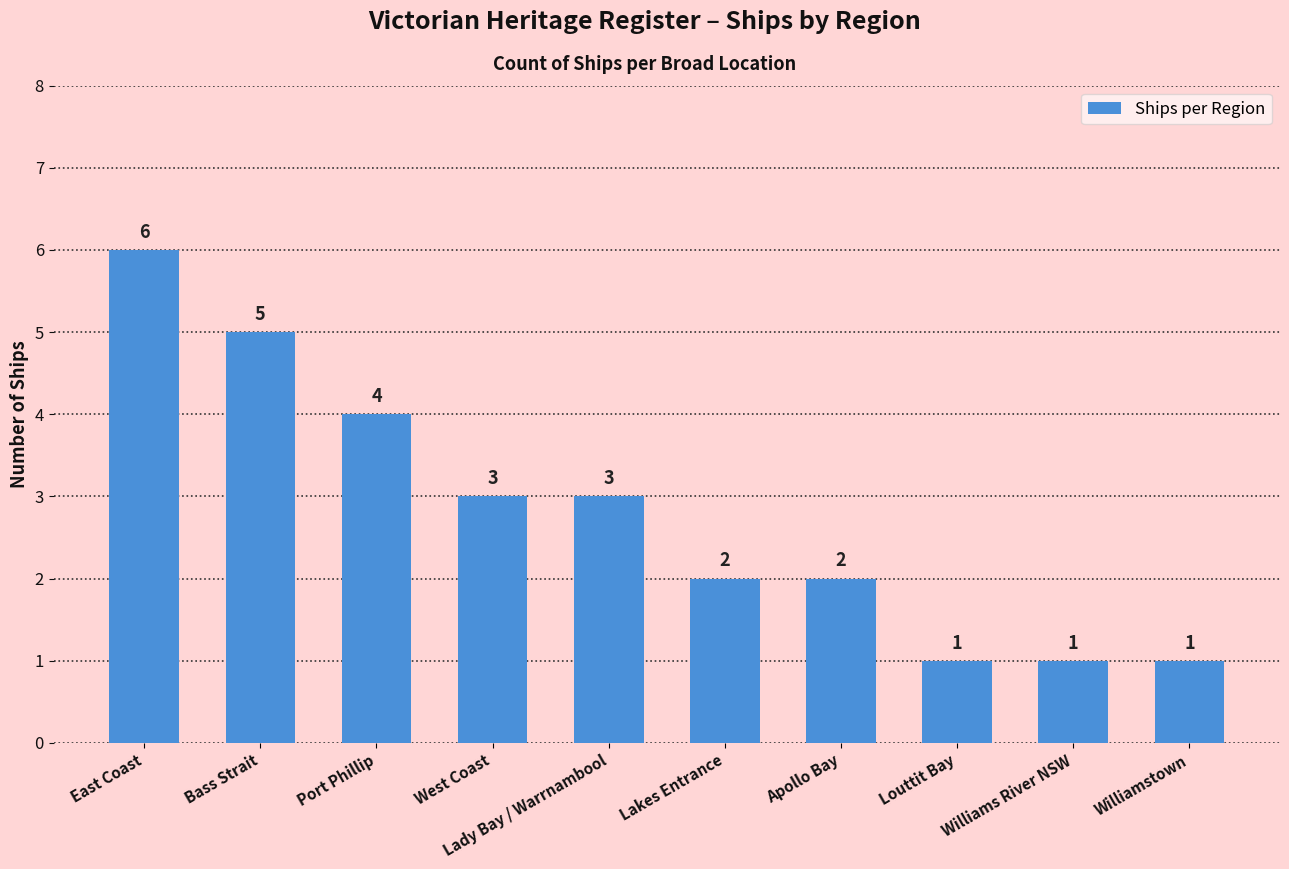

How many values are between 1 and 4?

8